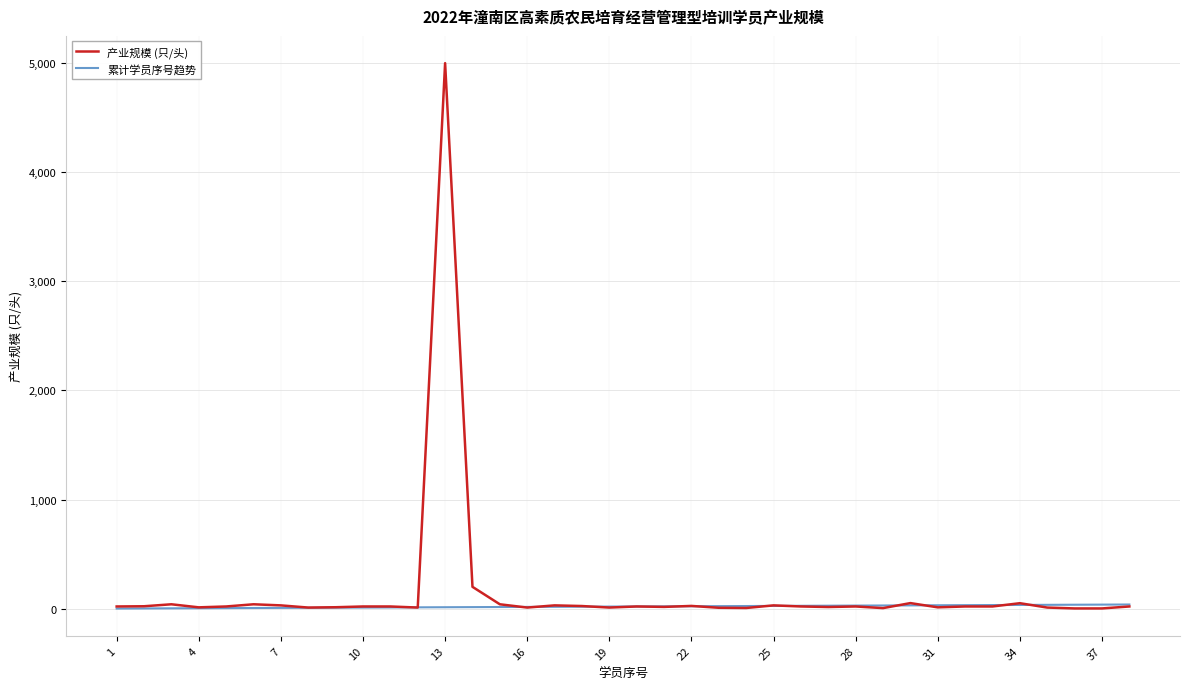

List the series in order of their peak value, highest first.

产业规模 (只/头), 累计学员序号趋势